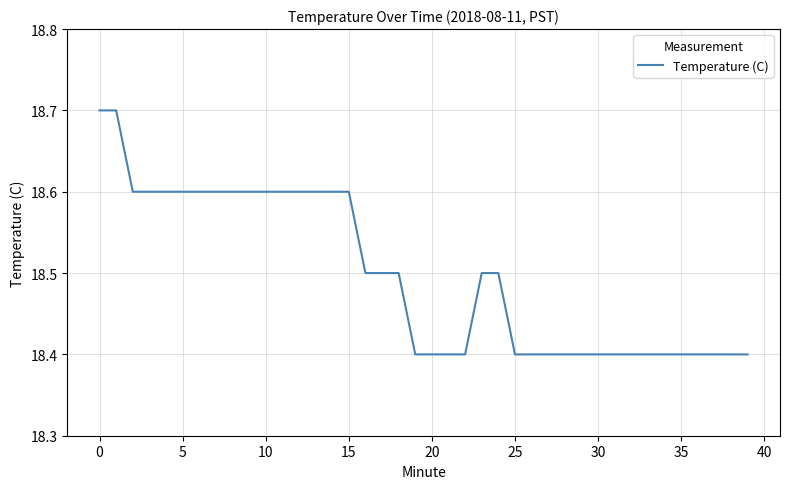

Does the chart have visible grid lines?

Yes